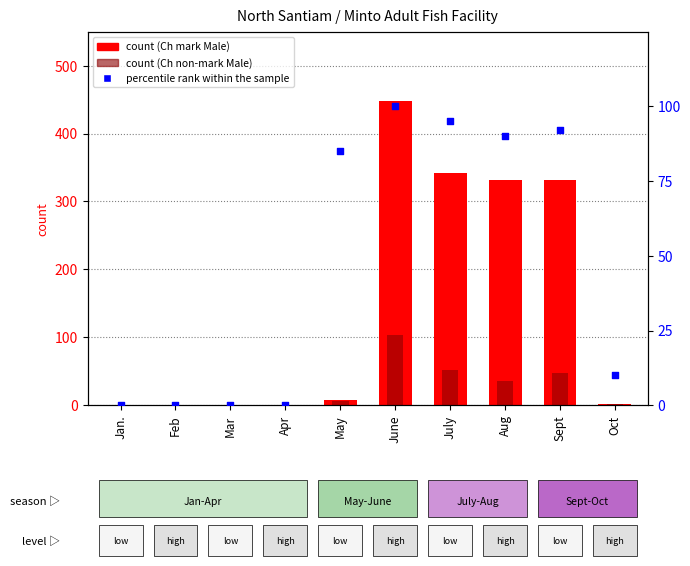

What is the total value across all series at June?

651